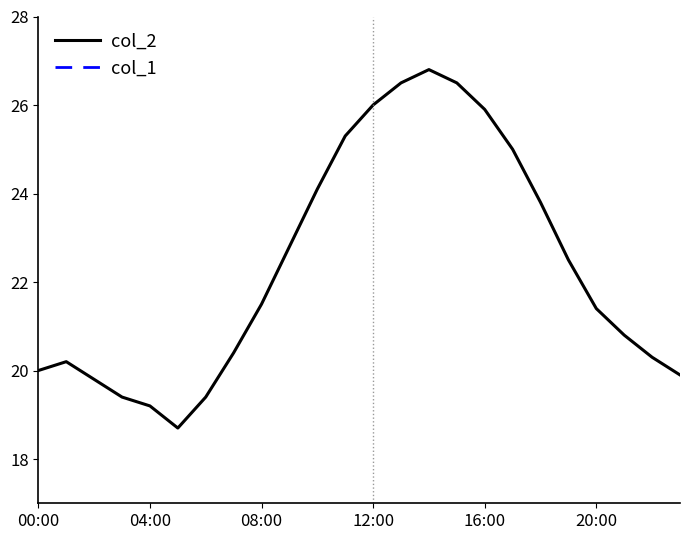

True or false: col_1 and col_2 cross at least once.

False